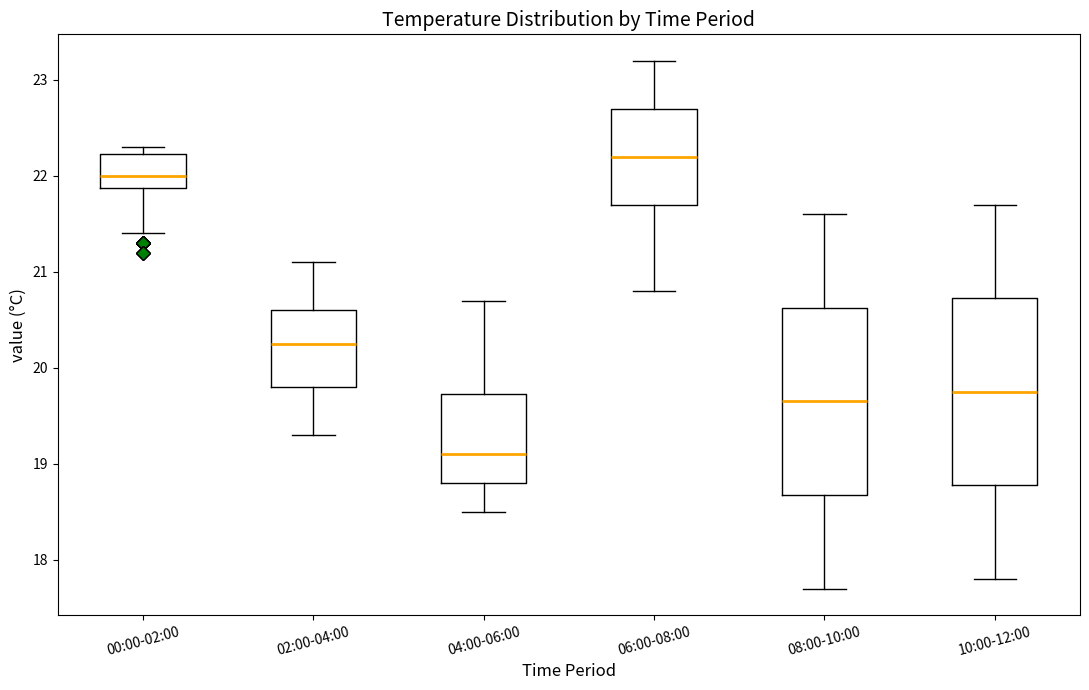

Reading left to right, transcribe this box plot: for each box, give where its median line is, the range the box spans, and where its two whiskers end, as read against the y-axis. The values are not printed on the chart, so give them approximately, as read against the axis.

00:00-02:00: median 22.0, box 21.9 to 22.2, whiskers 21.4 to 22.3
02:00-04:00: median 20.3, box 19.8 to 20.6, whiskers 19.3 to 21.1
04:00-06:00: median 19.1, box 18.8 to 19.7, whiskers 18.5 to 20.7
06:00-08:00: median 22.2, box 21.7 to 22.7, whiskers 20.8 to 23.2
08:00-10:00: median 19.7, box 18.7 to 20.6, whiskers 17.7 to 21.6
10:00-12:00: median 19.8, box 18.8 to 20.7, whiskers 17.8 to 21.7